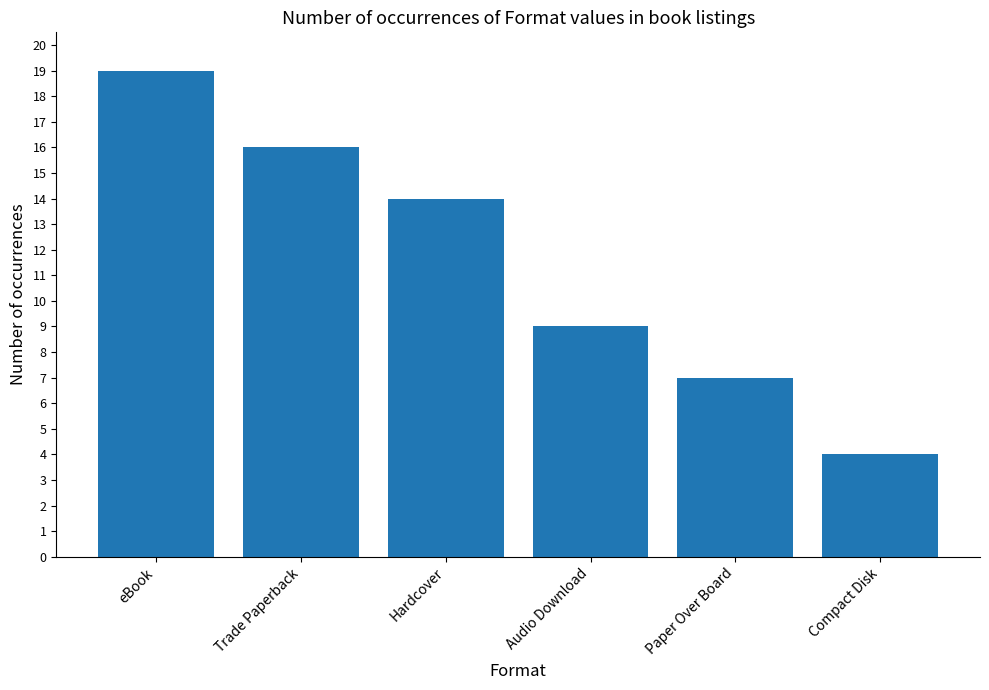

What is the change in value from eBook to Paper Over Board?

-12